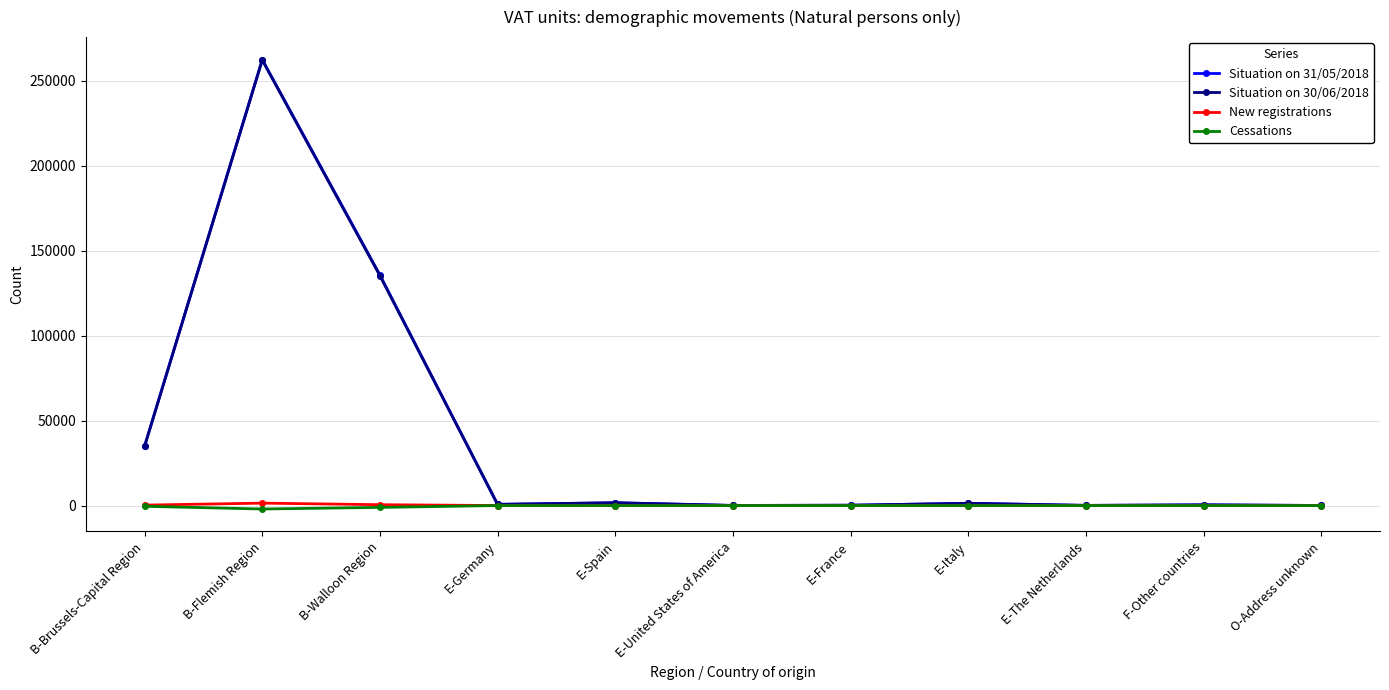

At how many categories does at least one series exceed 40967?

2